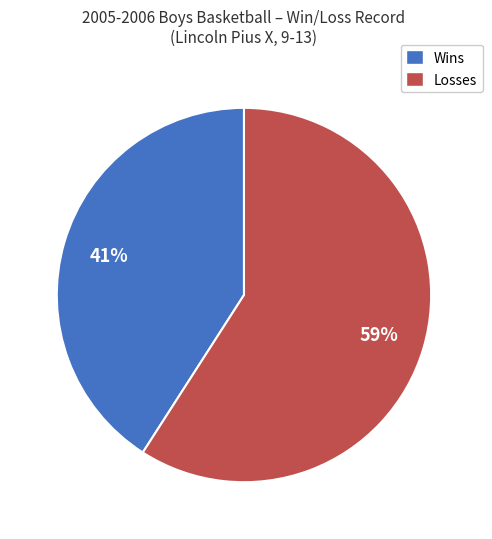

How many segments does this pie chart have?

2